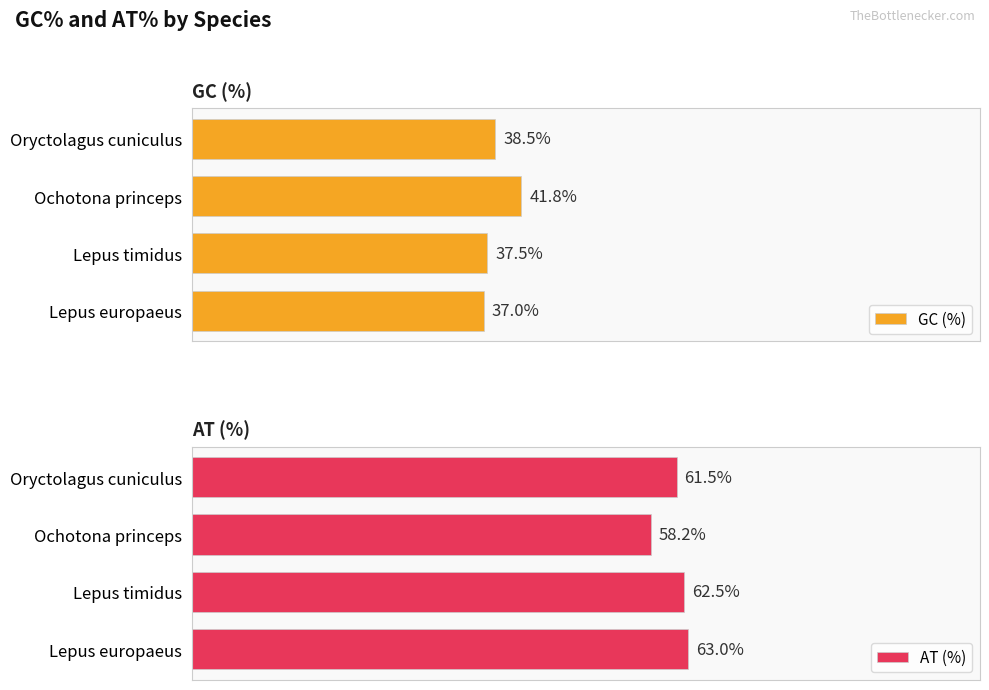

Reading left to right, what are all the values shown in this chart?

GC (%): 37.0	37.5	41.8	38.5
AT (%): 63.0	62.5	58.2	61.5